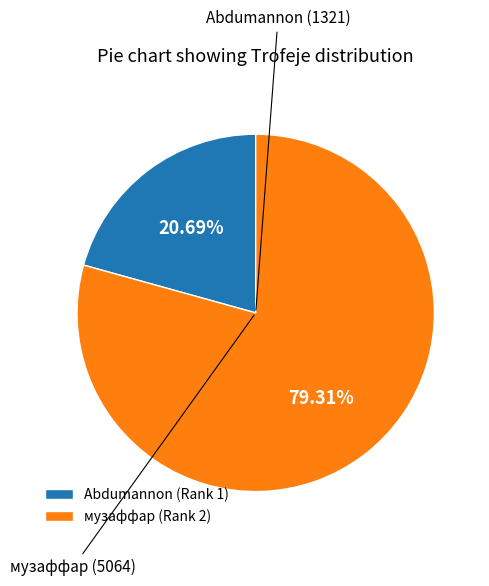

Rank the categories by value from highest to lowest.

музаффар (Rank 2), Abdumannon (Rank 1)